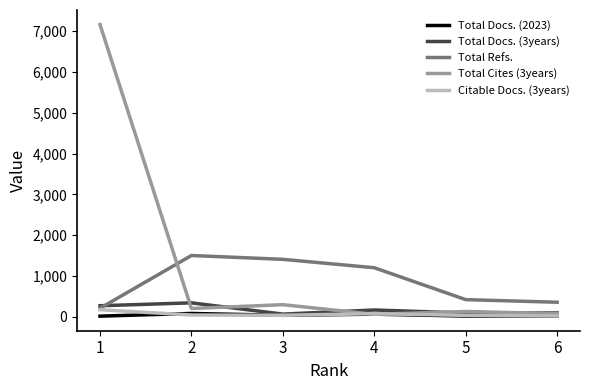

List the labels in order of Total Refs. value, smallest first.

1, 6, 5, 4, 3, 2